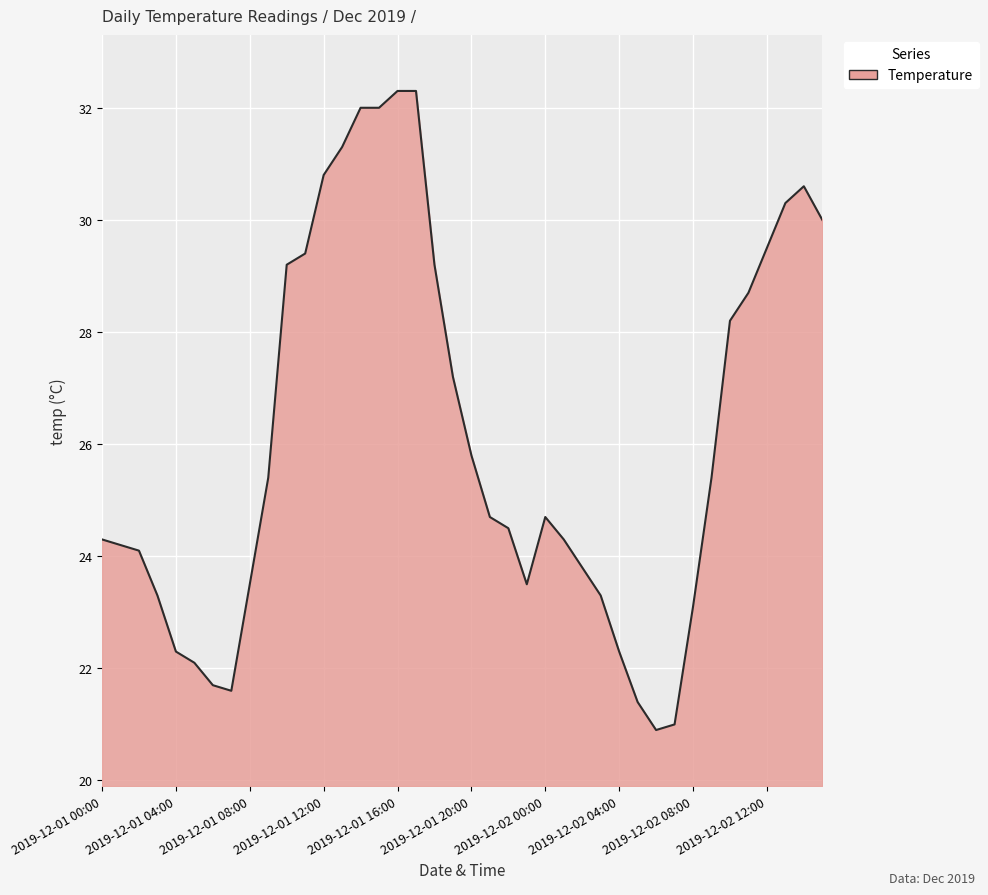

What is the maximum value shown in the chart?

32.3